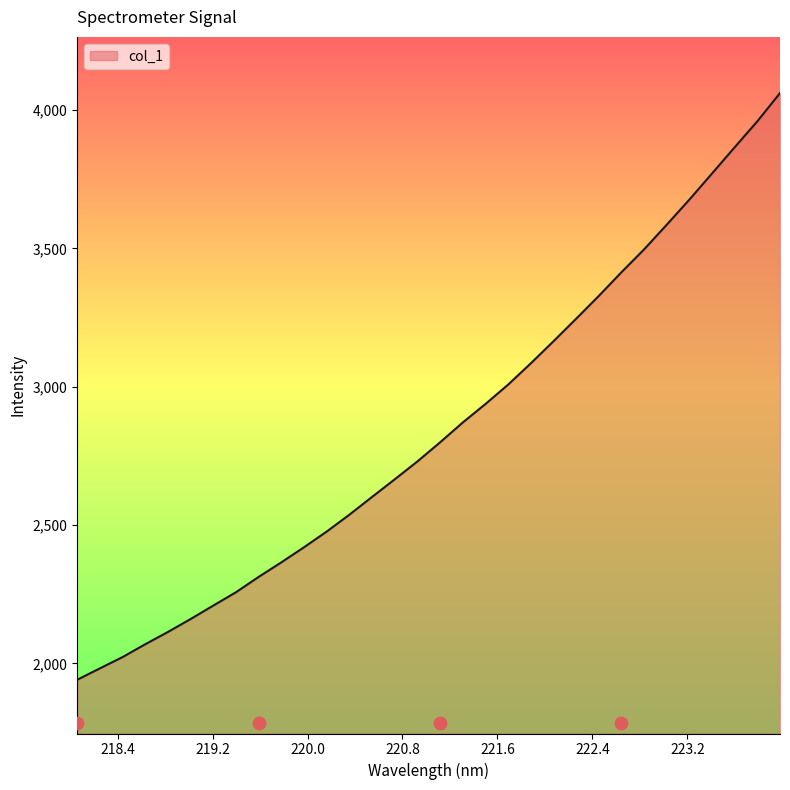

What is the ratio of the value at 221.8812 to the value at 220.7354?

1.2